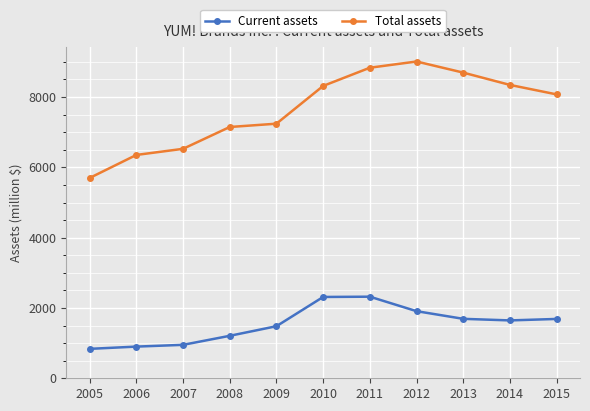

The value of Current assets at 2005 is 837. True or false?

True